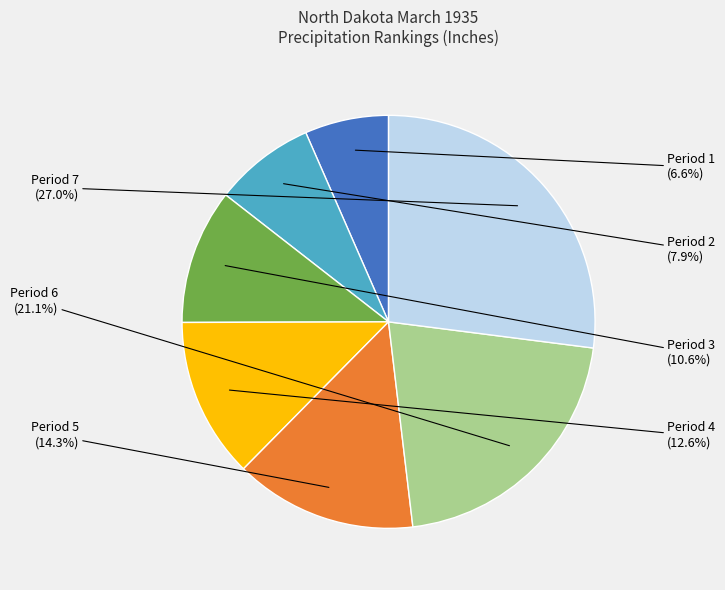

Does any single category account for the majority?

No